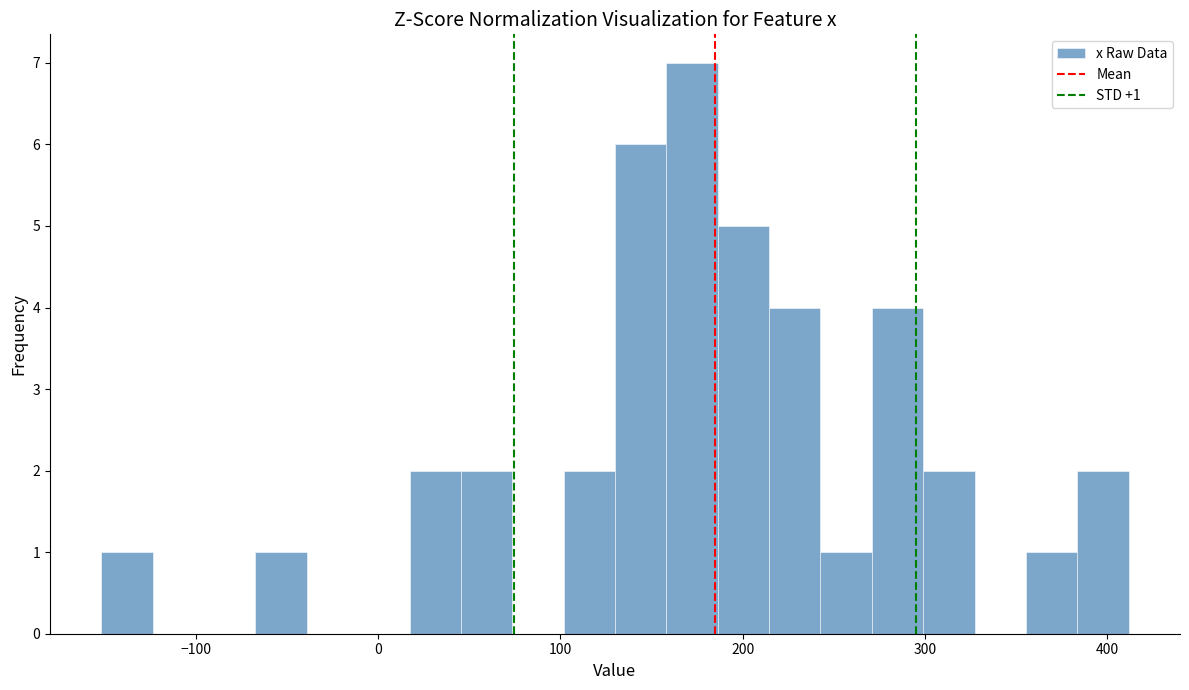

Around what value on the x-axis is the tallest bar? Give the approximate position of its centre, as read against the axis.

170